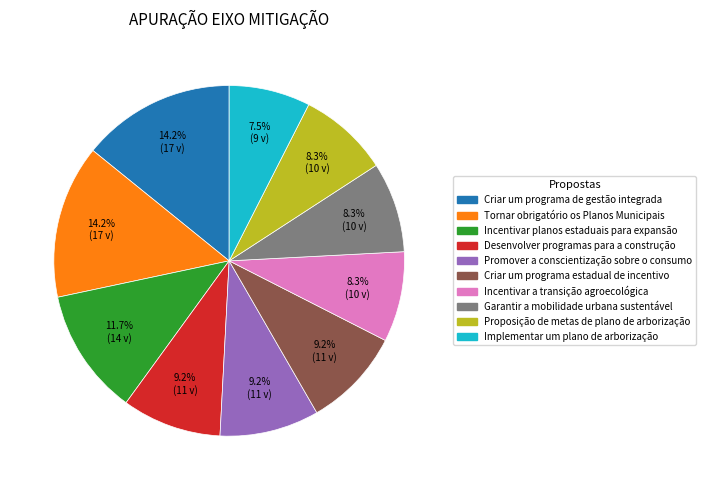

To the nearest percent, what portion does Proposição de metas de plano de arborização represent?

8%